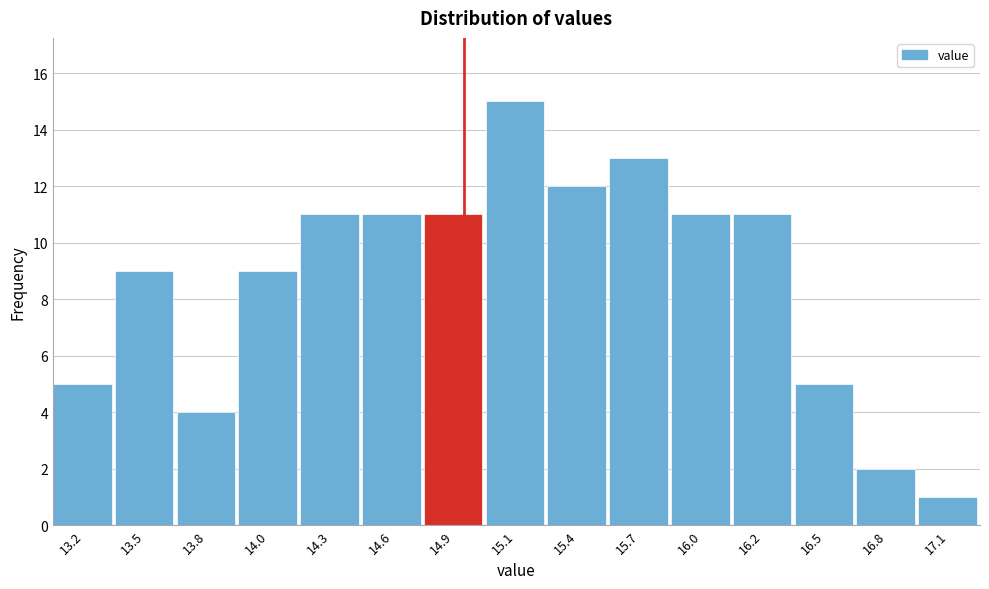

Reading left to right, list all the values displayed in this chart.

5	9	4	9	11	11	11	15	12	13	11	11	5	2	1